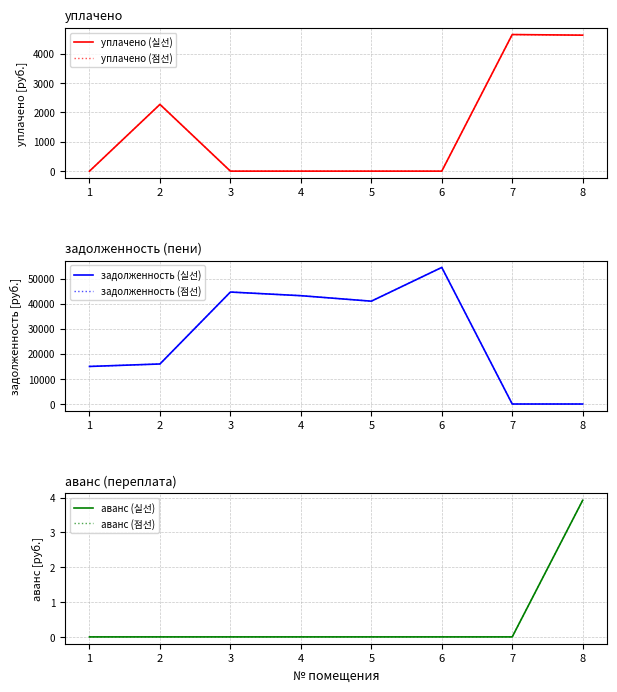

Rank the categories by уплачено (실선) value from lowest to highest.

1, 3, 4, 5, 6, 2, 8, 7